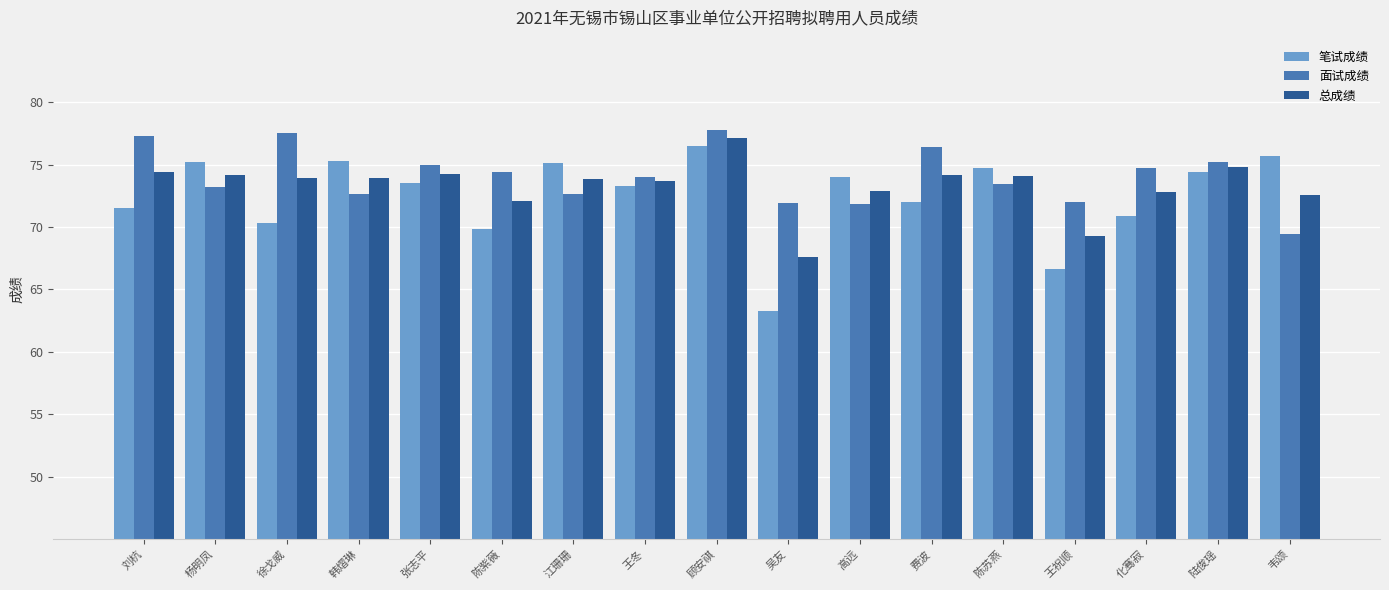

What is the difference between the second highest and minimum values in the 总成绩 series?

7.2